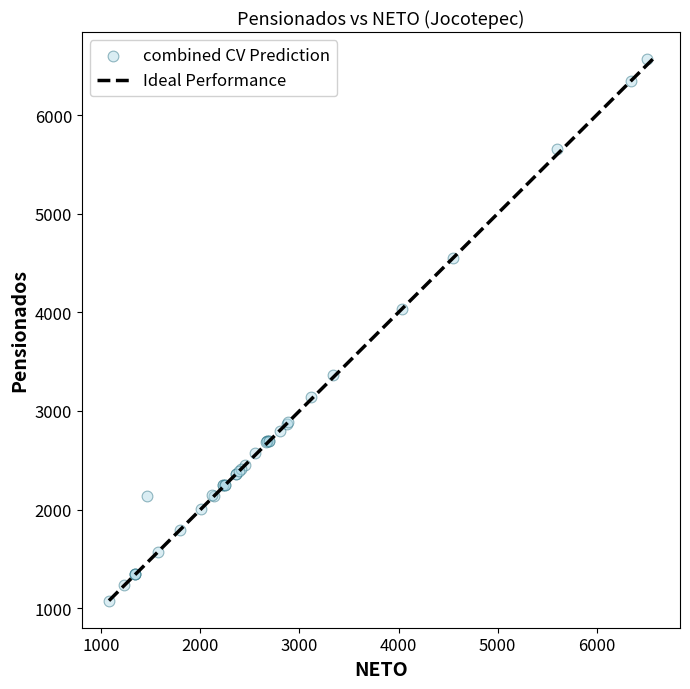

What Y value in the scatter plot is closest to 3822?

4031